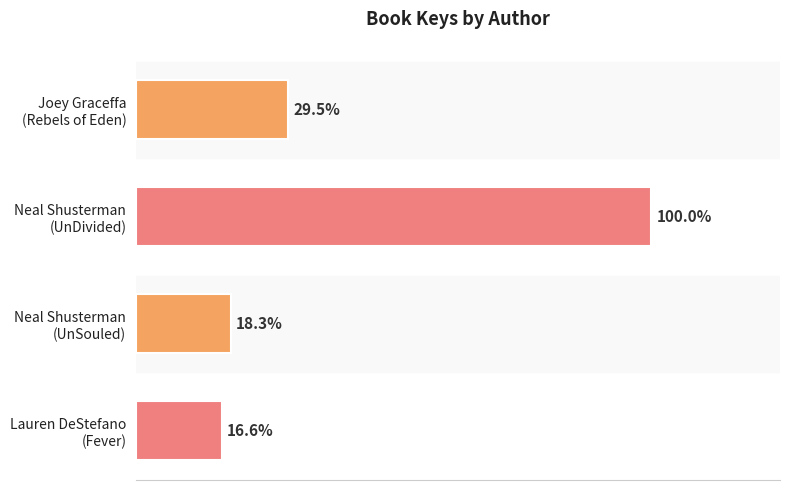

What is the maximum value shown in the chart?

433073317